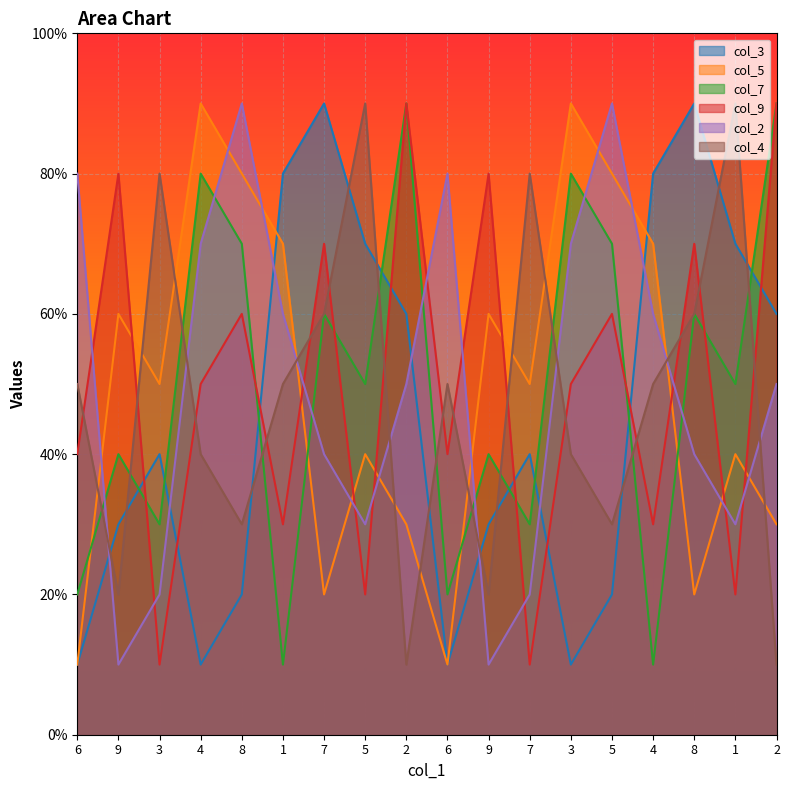

Does the chart display data point markers on the line(s)?

No